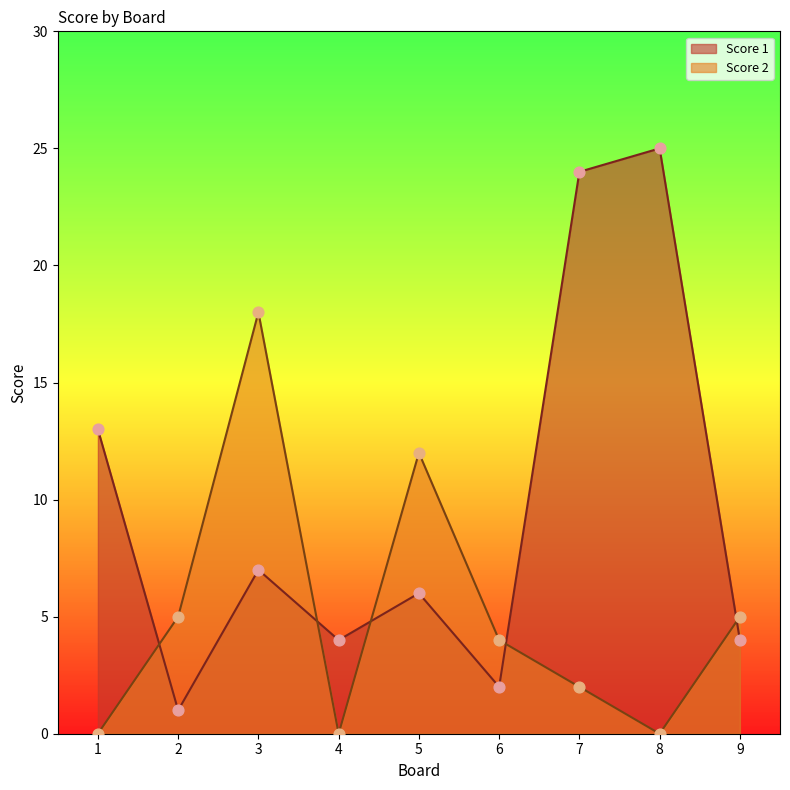

Is the value of Score 2 at 7 greater than the value of Score 1 at 1?

No